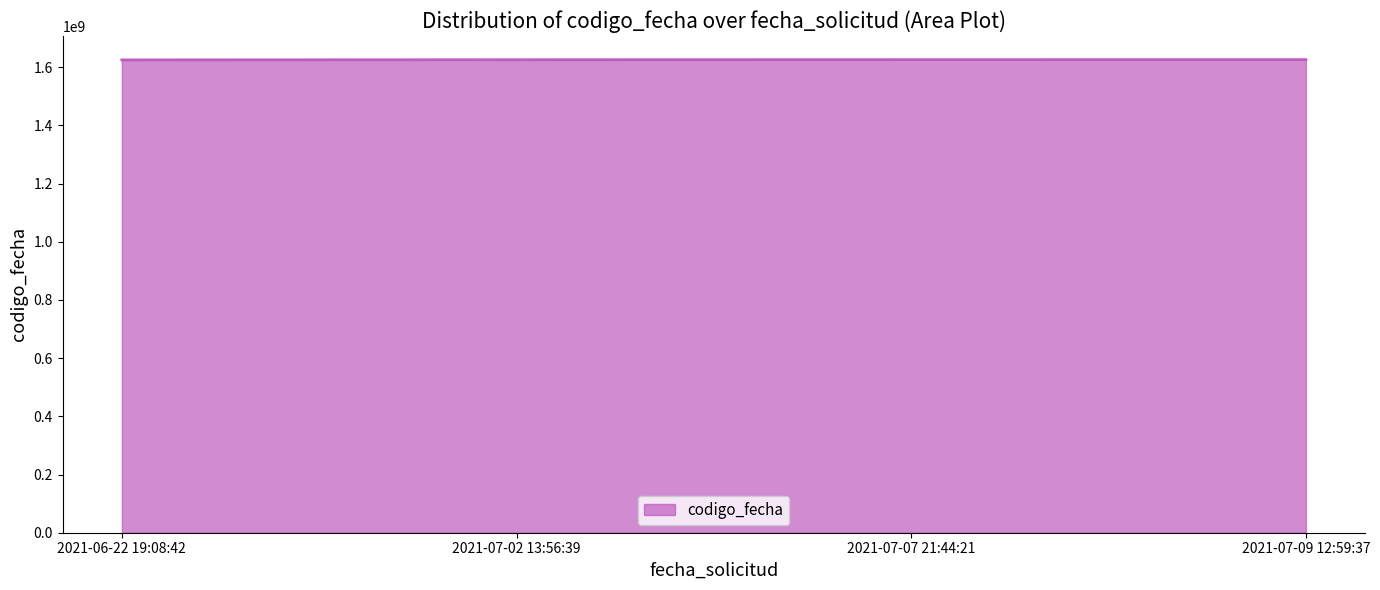

What is the sum of the values at 2021-06-22 19:08:42 and 2021-07-09 12:59:37?

3250707679